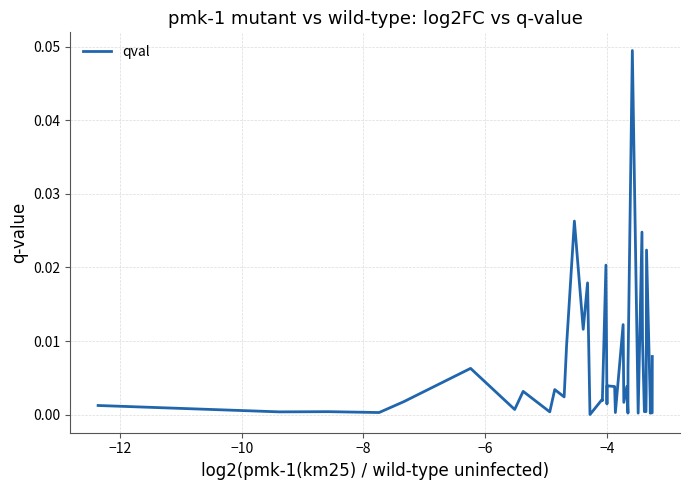

What is the sum of all values?

0.3